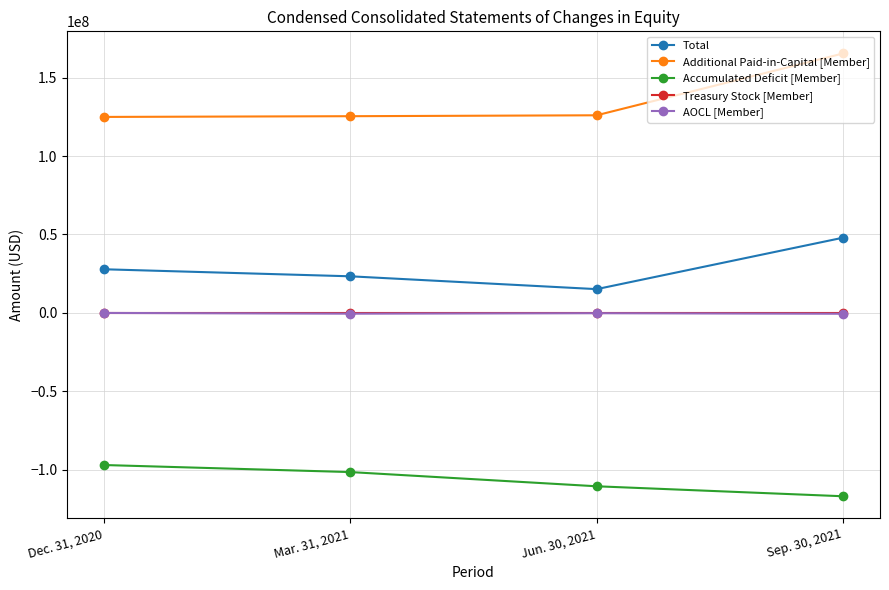

What is the label of the 2nd point from the right?

Jun. 30, 2021